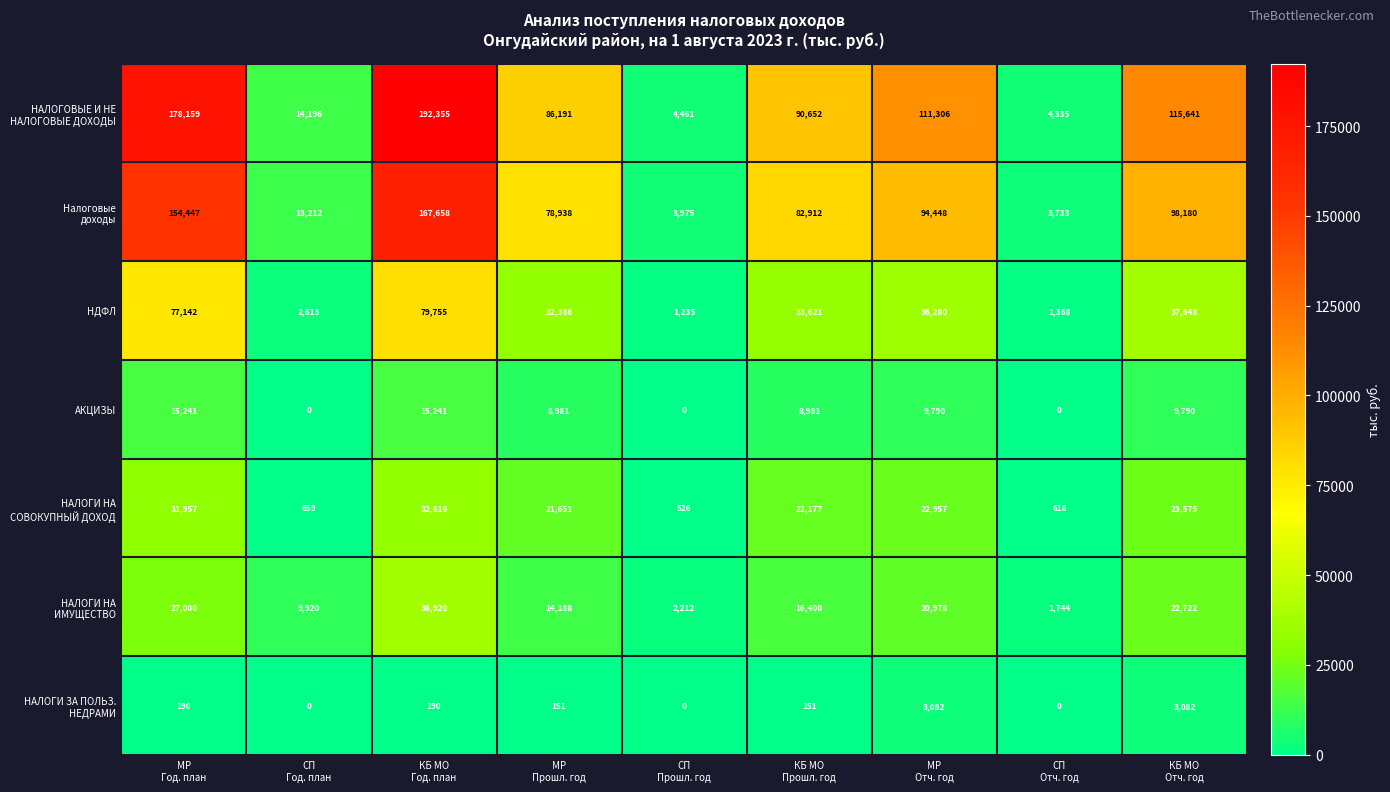

What is the maximum value shown in the chart?

192355